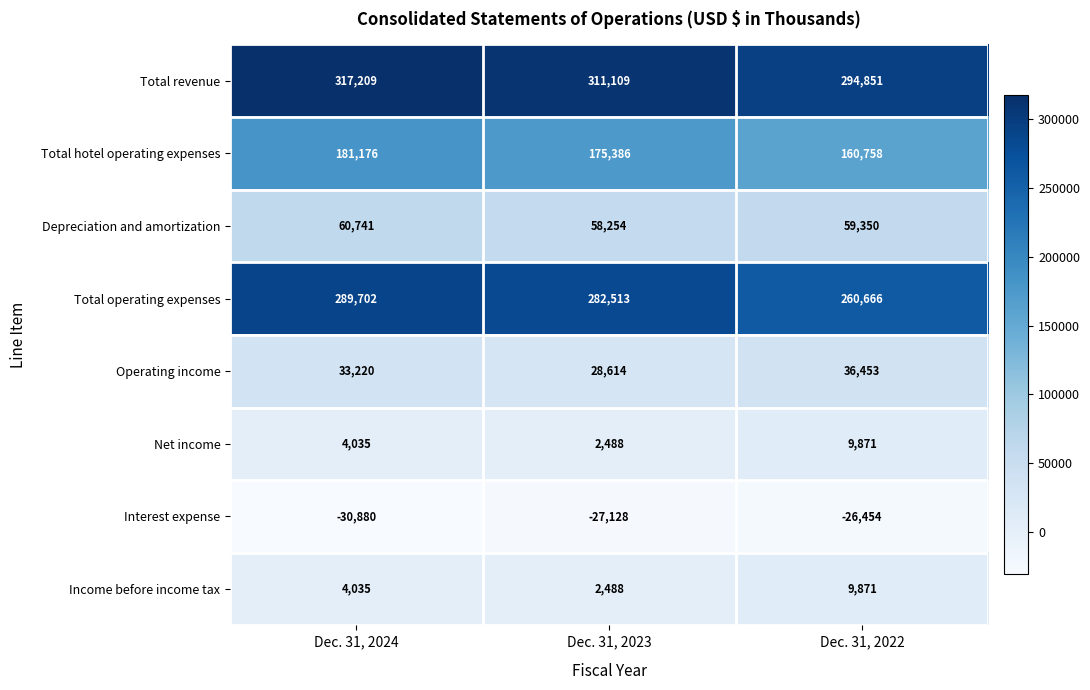

Which series has the largest total across all categories?

Total revenue